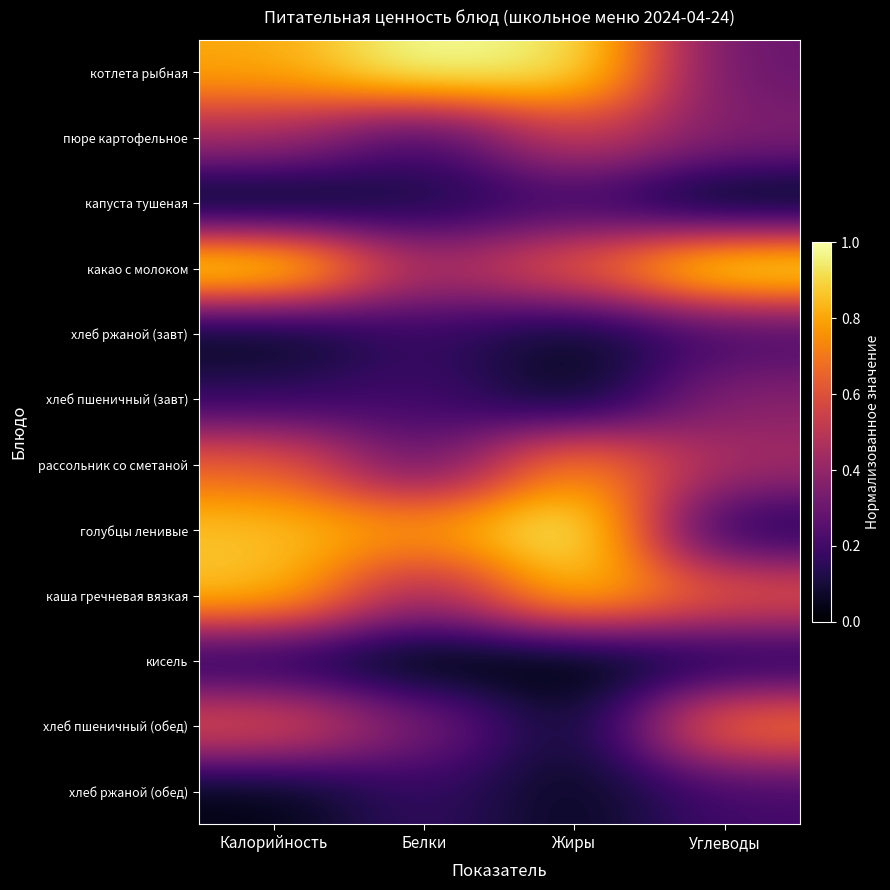

Reading left to right, what are all the values shown in this chart?

котлета рыбная: Калорийность=0.8	Белки=1.0	Жиры=0.9	Углеводы=0.3
пюре картофельное: Калорийность=0.4	Белки=0.2	Жиры=0.5	Углеводы=0.4
капуста тушеная: Калорийность=0.0	Белки=0.1	Жиры=0.2	Углеводы=0.0
какао с молоком: Калорийность=1.0	Белки=0.4	Жиры=0.6	Углеводы=1.0
хлеб ржаной (завт): Калорийность=0.0	Белки=0.2	Жиры=0.1	Углеводы=0.2
хлеб пшеничный (завт): Калорийность=0.2	Белки=0.2	Жиры=0.0	Углеводы=0.4
рассольник со сметаной: Калорийность=0.7	Белки=0.3	Жиры=0.8	Углеводы=0.4
голубцы ленивые: Калорийность=0.9	Белки=0.8	Жиры=1.0	Углеводы=0.1
каша гречневая вязкая: Калорийность=0.9	Белки=0.4	Жиры=0.9	Углеводы=0.6
кисель: Калорийность=0.1	Белки=0.0	Жиры=0.0	Углеводы=0.1
хлеб пшеничный (обед): Калорийность=0.6	Белки=0.3	Жиры=0.1	Углеводы=0.7
хлеб ржаной (обед): Калорийность=0.0	Белки=0.2	Жиры=0.1	Углеводы=0.2